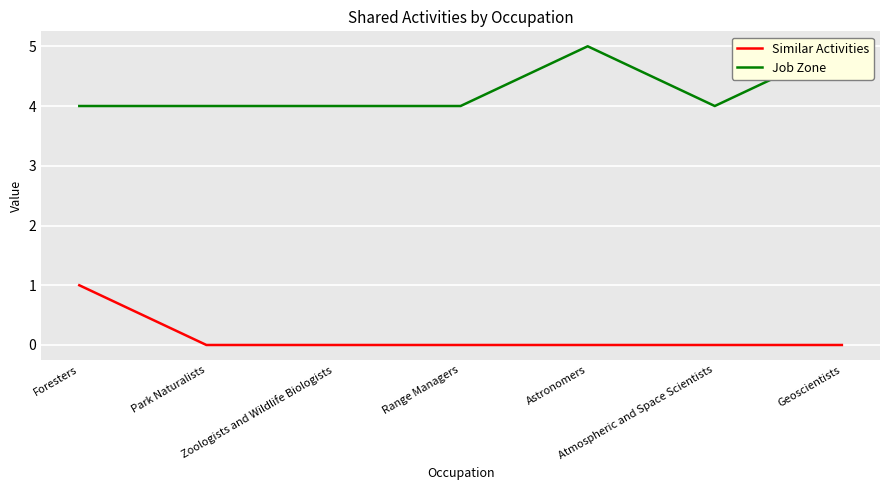

Reading left to right, list all the values displayed in this chart.

Similar Activities: Foresters=1	Park Naturalists=0	Zoologists and Wildlife Biologists=0	Range Managers=0	Astronomers=0	Atmospheric and Space Scientists=0	Geoscientists=0
Job Zone: Foresters=4	Park Naturalists=4	Zoologists and Wildlife Biologists=4	Range Managers=4	Astronomers=5	Atmospheric and Space Scientists=4	Geoscientists=5